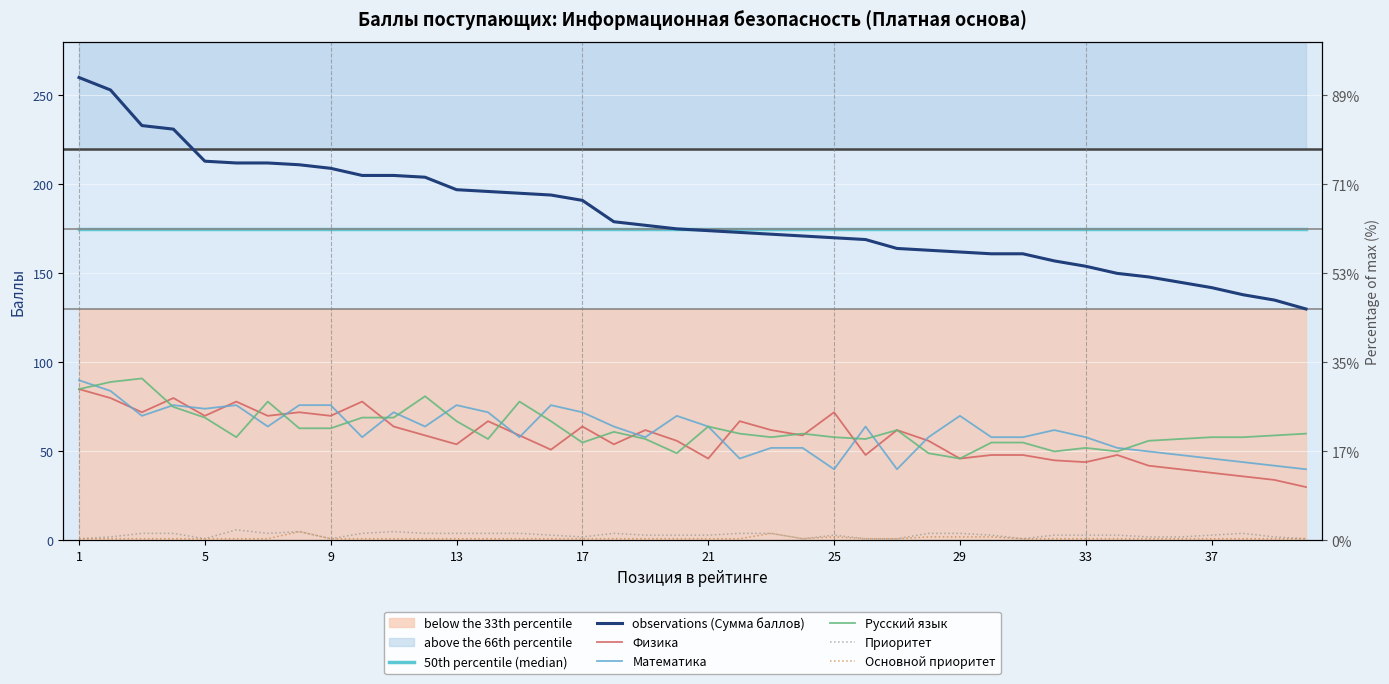

What is the total value across all series at 16?

392